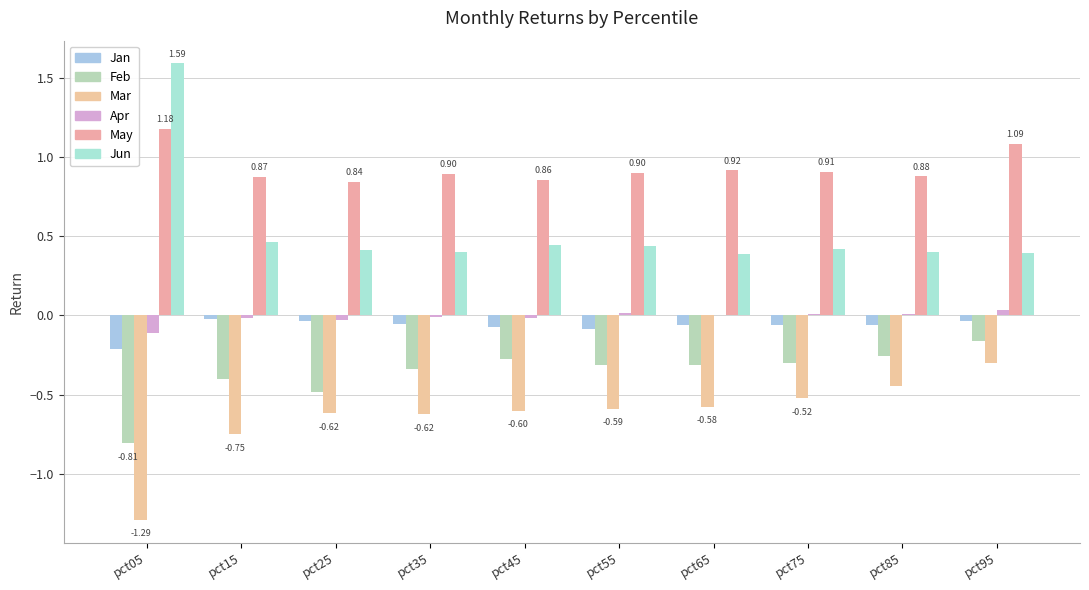

Which series has the largest range (max minus min)?

Jun